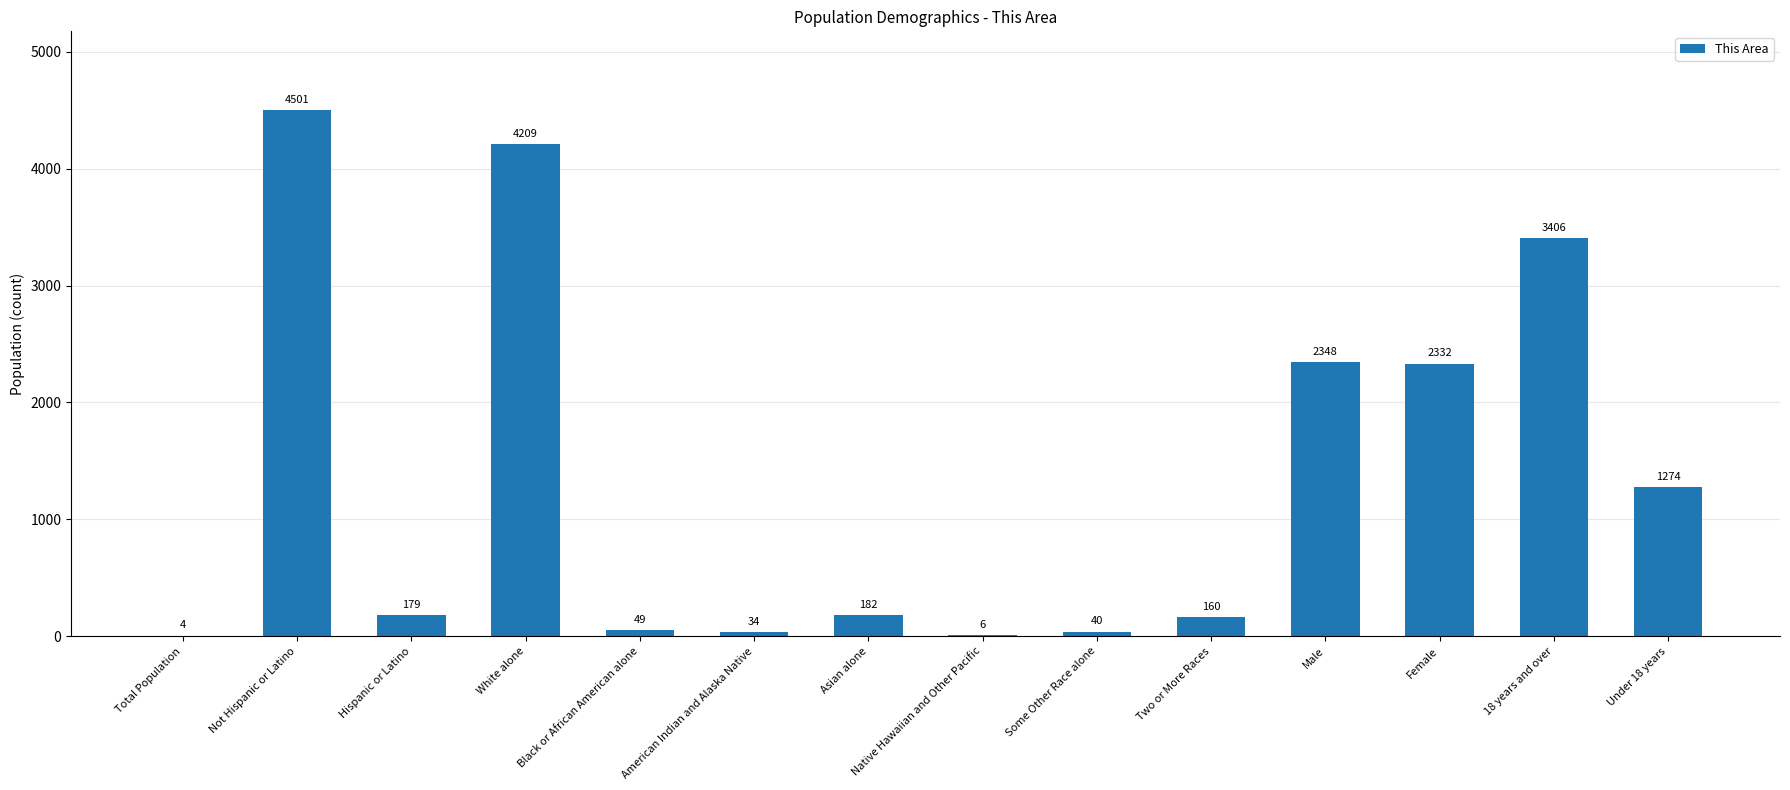

At which label does the data first exceed 182?

Not Hispanic or Latino